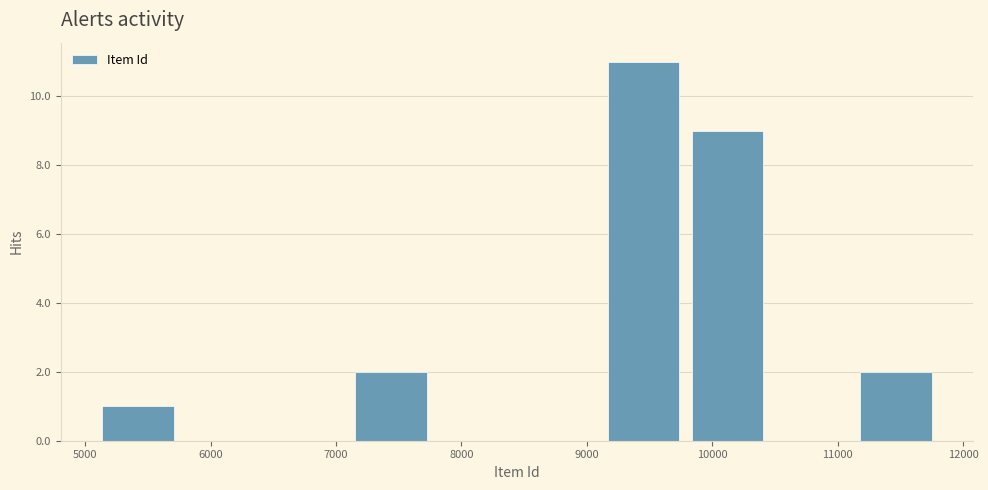

Reading left to right, transcribe this chart: for each bar, give the range it covers on the x-axis and its height. Neither the bar edges nor the heights are printed on the chart, so give them approximately, as read against the axes.

5100 to 5800: 1
5800 to 6500: 0
6500 to 7200: 0
7200 to 7800: 2
7800 to 8500: 0
8500 to 9200: 0
9200 to 9800: 11
9800 to 10500: 9
10500 to 11200: 0
11200 to 11900: 2